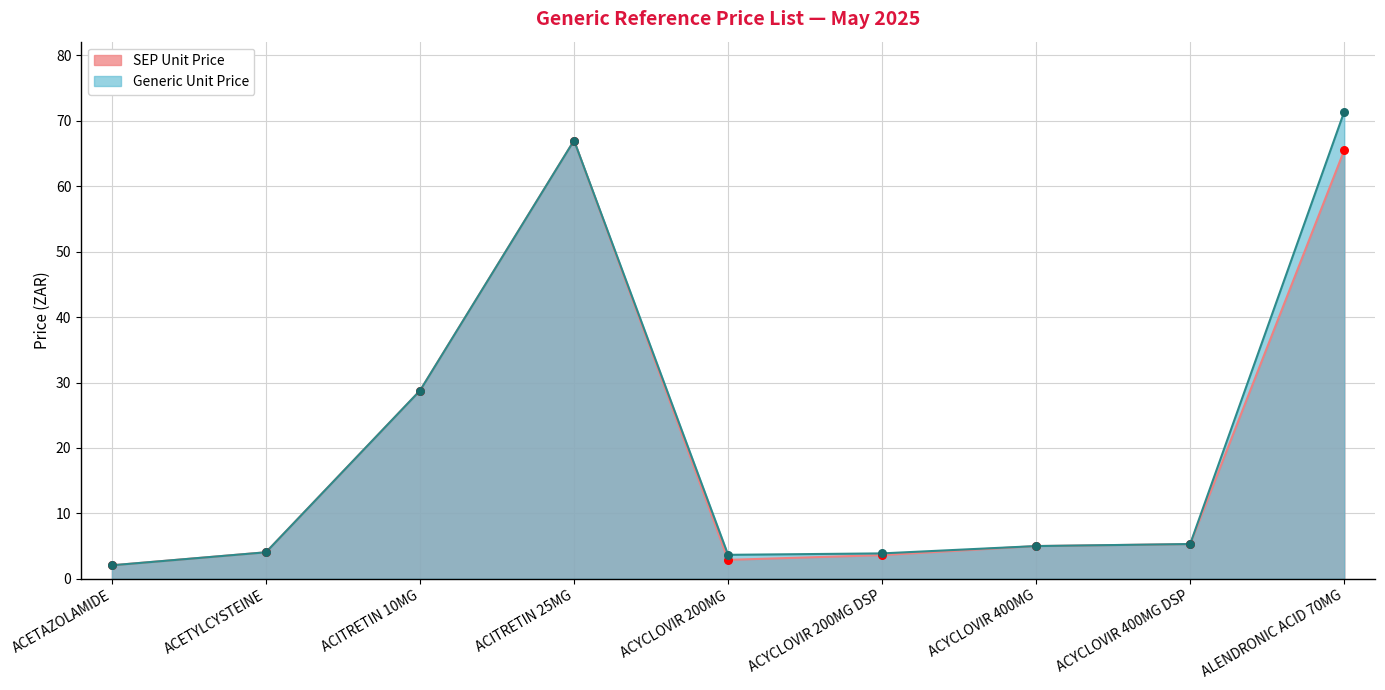

What is the total value across all series at ACITRETIN 10MG?

57.5